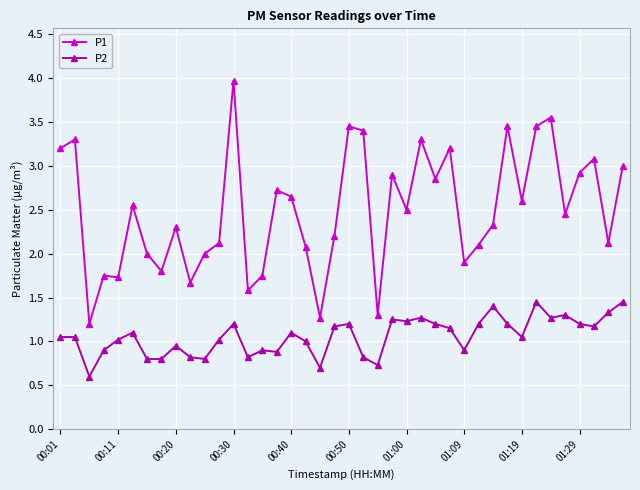

Which series has the largest total across all categories?

P1